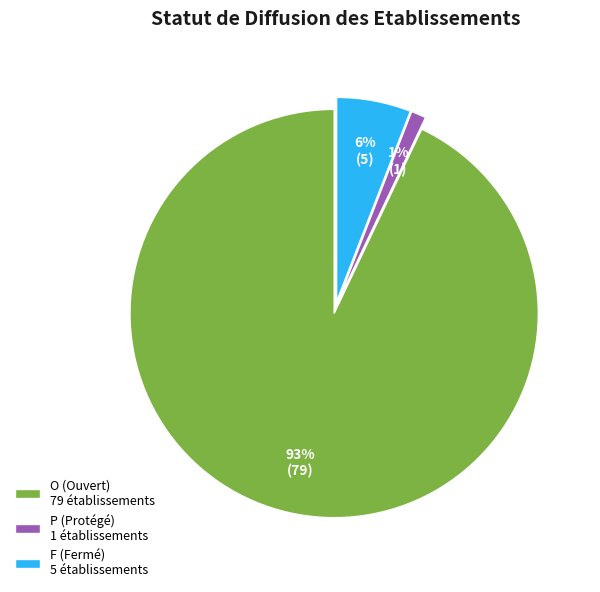

Between O and F, which is larger?

O